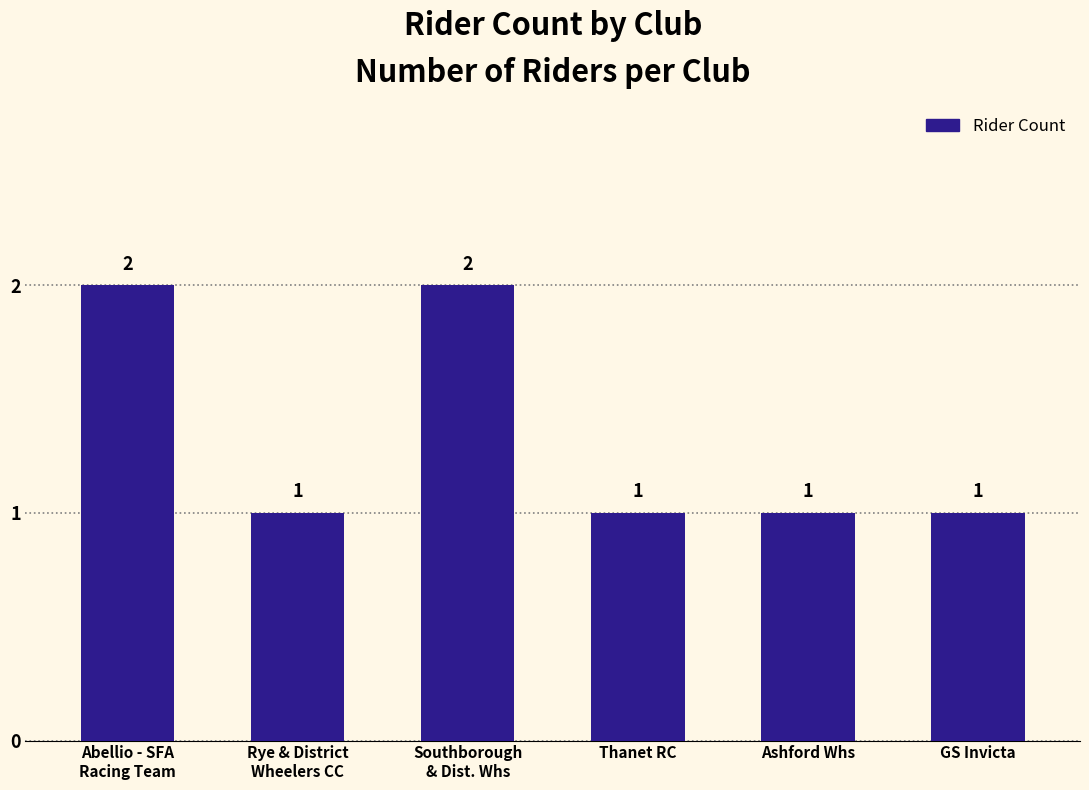

Reading left to right, transcribe all the data shown in this chart.

2	1	2	1	1	1